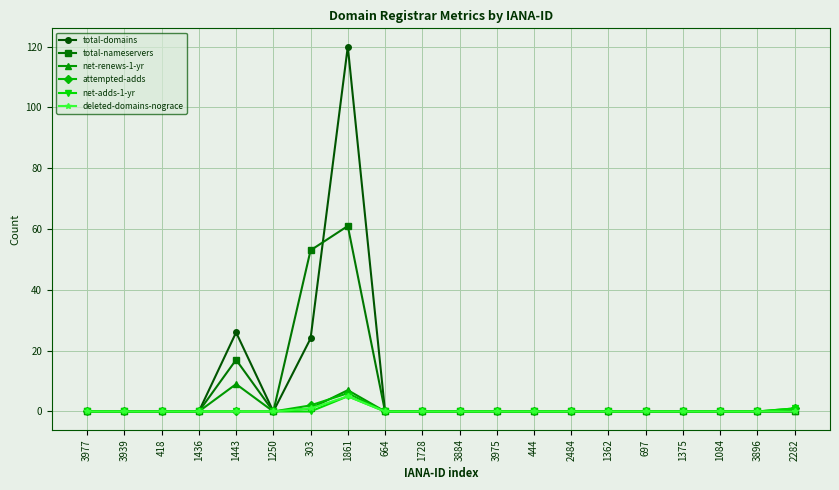

The value of total-nameservers at 418 is 0. True or false?

True